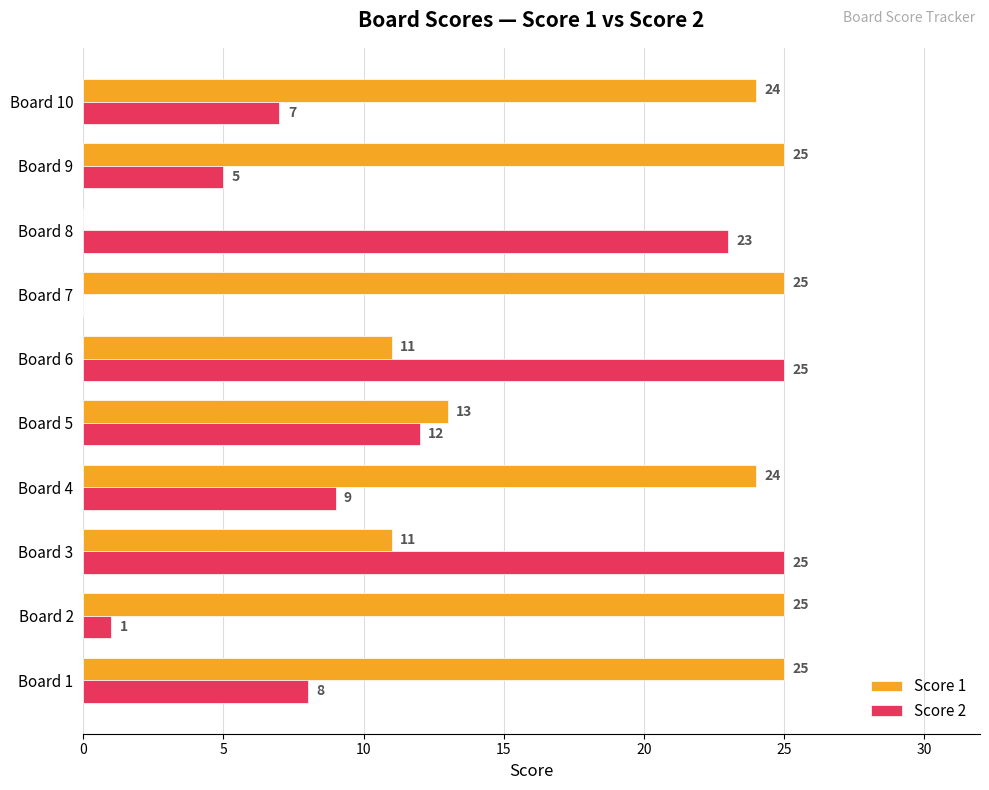

Where is Score 2 nearest to the value 12?

Board 5